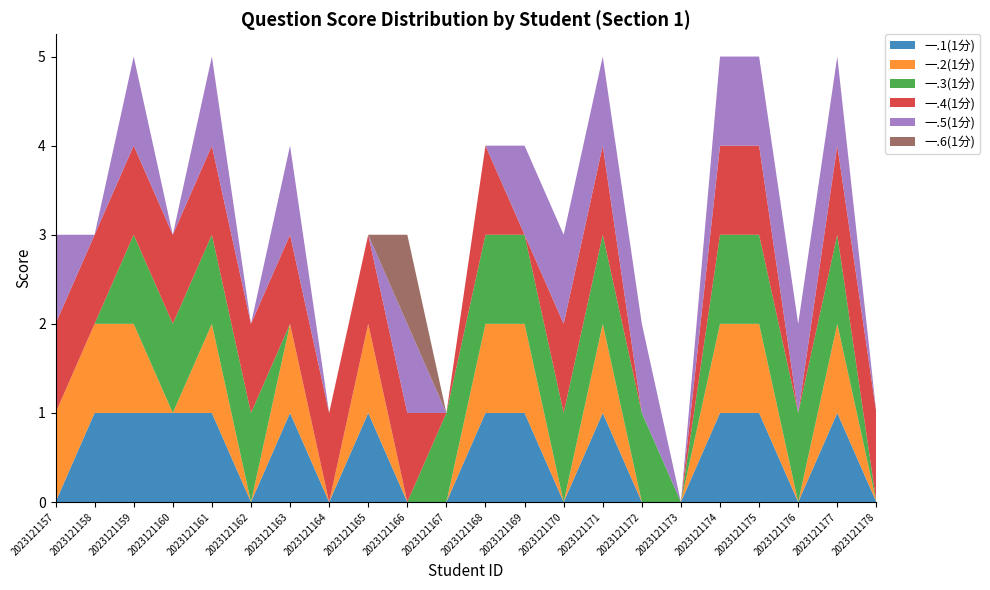

Reading right to left, list all the values displayed in this chart.

一.1(1分): 2023121178=0	2023121177=1	2023121176=0	2023121175=1	2023121174=1	2023121173=0	2023121172=0	2023121171=1	2023121170=0	2023121169=1	2023121168=1	2023121167=0	2023121166=0	2023121165=1	2023121164=0	2023121163=1	2023121162=0	2023121161=1	2023121160=1	2023121159=1	2023121158=1	2023121157=0
一.2(1分): 2023121178=0	2023121177=1	2023121176=0	2023121175=1	2023121174=1	2023121173=0	2023121172=0	2023121171=1	2023121170=0	2023121169=1	2023121168=1	2023121167=0	2023121166=0	2023121165=1	2023121164=0	2023121163=1	2023121162=0	2023121161=1	2023121160=0	2023121159=1	2023121158=1	2023121157=1
一.3(1分): 2023121178=0	2023121177=1	2023121176=1	2023121175=1	2023121174=1	2023121173=0	2023121172=1	2023121171=1	2023121170=1	2023121169=1	2023121168=1	2023121167=1	2023121166=0	2023121165=0	2023121164=0	2023121163=0	2023121162=1	2023121161=1	2023121160=1	2023121159=1	2023121158=0	2023121157=0
一.4(1分): 2023121178=1	2023121177=1	2023121176=0	2023121175=1	2023121174=1	2023121173=0	2023121172=0	2023121171=1	2023121170=1	2023121169=0	2023121168=1	2023121167=0	2023121166=1	2023121165=1	2023121164=1	2023121163=1	2023121162=1	2023121161=1	2023121160=1	2023121159=1	2023121158=1	2023121157=1
一.5(1分): 2023121178=0	2023121177=1	2023121176=1	2023121175=1	2023121174=1	2023121173=0	2023121172=1	2023121171=1	2023121170=1	2023121169=1	2023121168=0	2023121167=0	2023121166=1	2023121165=0	2023121164=0	2023121163=1	2023121162=0	2023121161=1	2023121160=0	2023121159=1	2023121158=0	2023121157=1
一.6(1分): 2023121178=0	2023121177=0	2023121176=0	2023121175=0	2023121174=0	2023121173=0	2023121172=0	2023121171=0	2023121170=0	2023121169=0	2023121168=0	2023121167=0	2023121166=1	2023121165=0	2023121164=0	2023121163=0	2023121162=0	2023121161=0	2023121160=0	2023121159=0	2023121158=0	2023121157=0